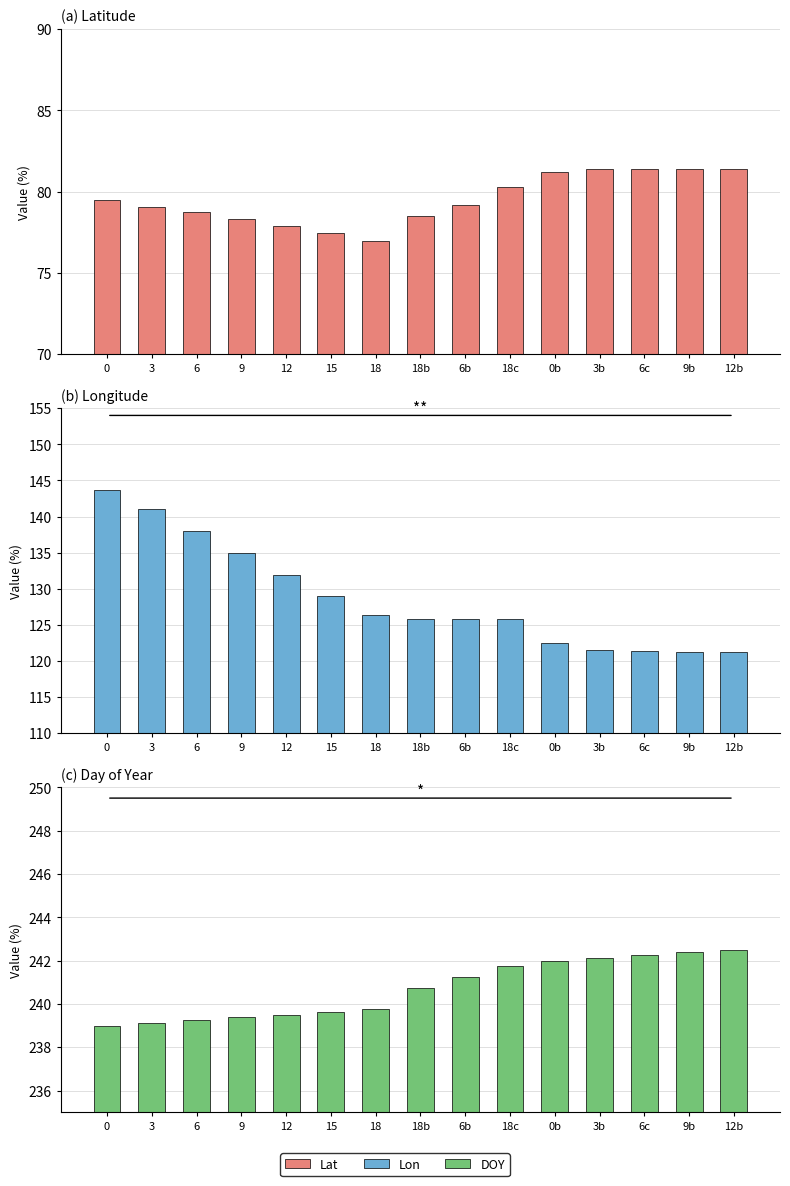

Which series changed the most between 18b and 18c?

Lat